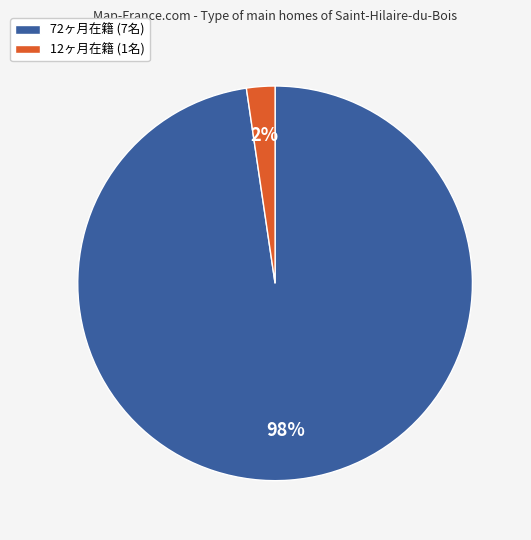

To the nearest percent, what is the average slice percentage?

50%